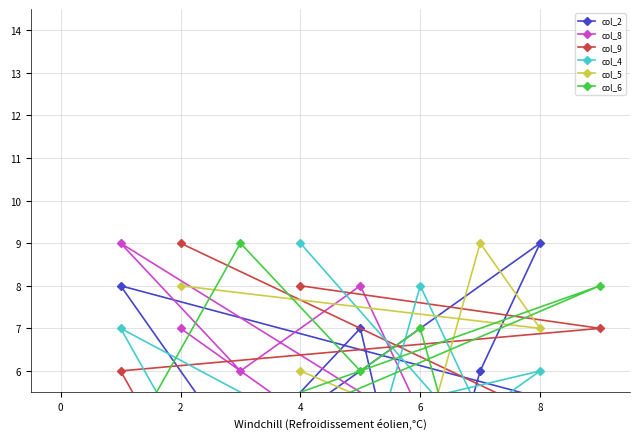

What is the difference between the col_9 values at 7 and 4?

4